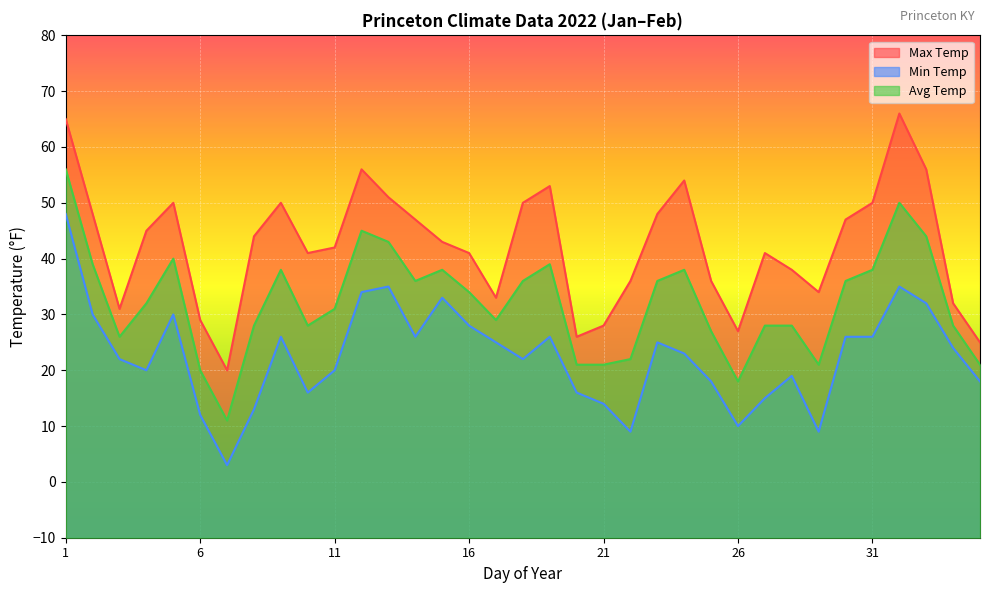

True or false: Max Temp and Min Temp intersect in this chart.

False